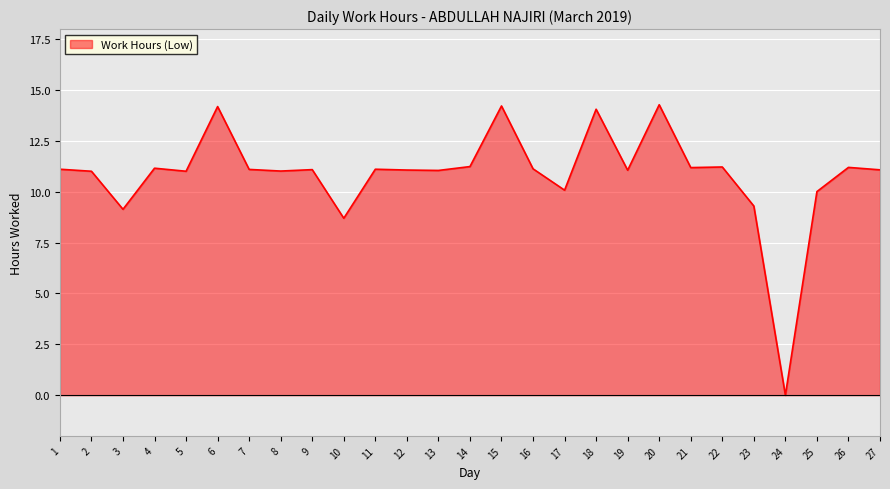

At which label is the value closest to 7?

10